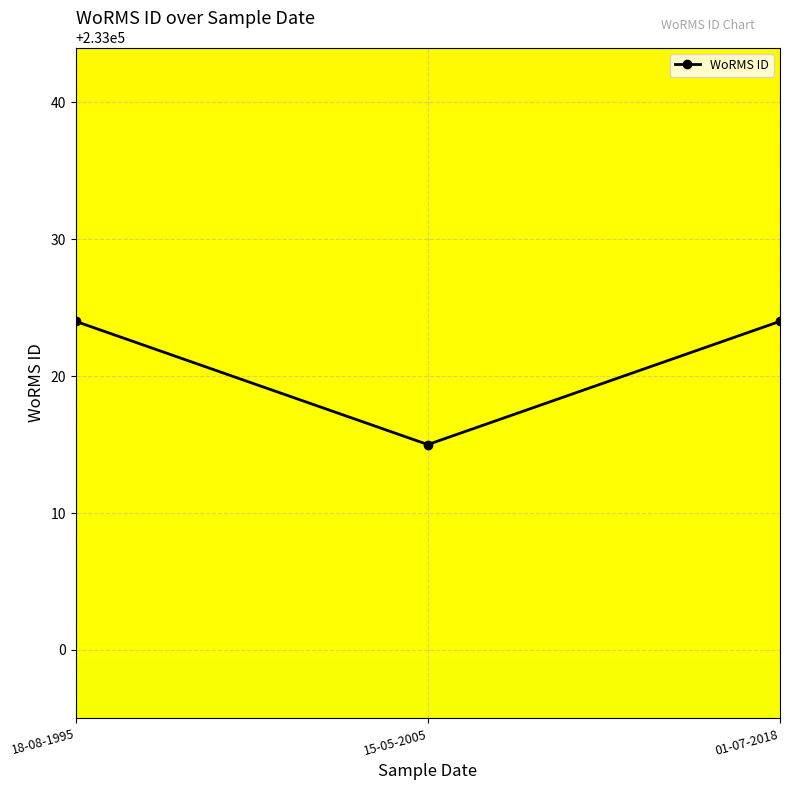

What is the sum of the values at 01-07-2018 and 18-08-1995?

466048